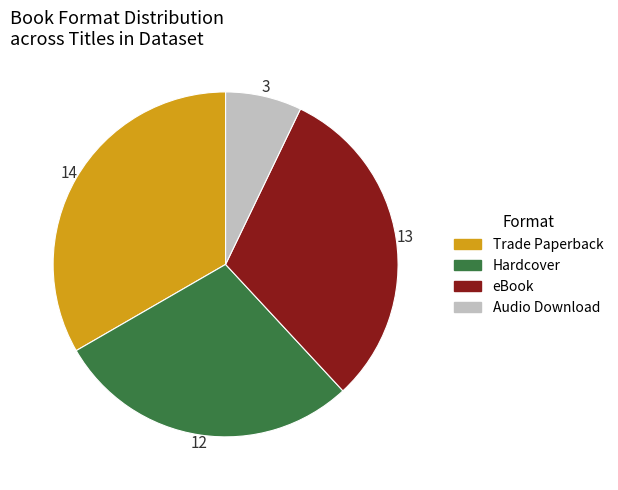

Does any single category account for the majority?

No